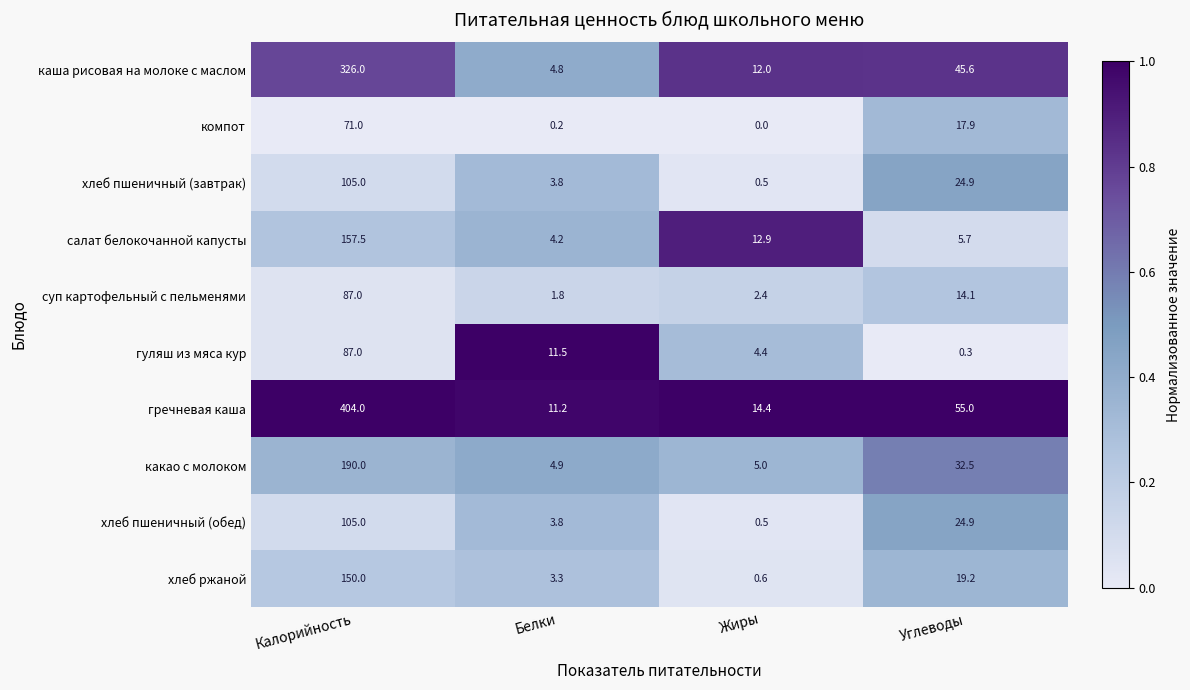

What is the sum of all салат белокочанной капусты values?

180.3